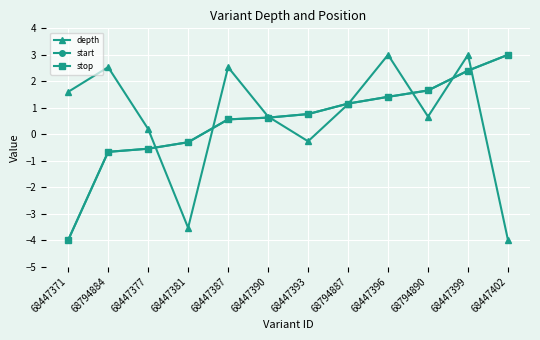

What position from the right is 68447377?

10